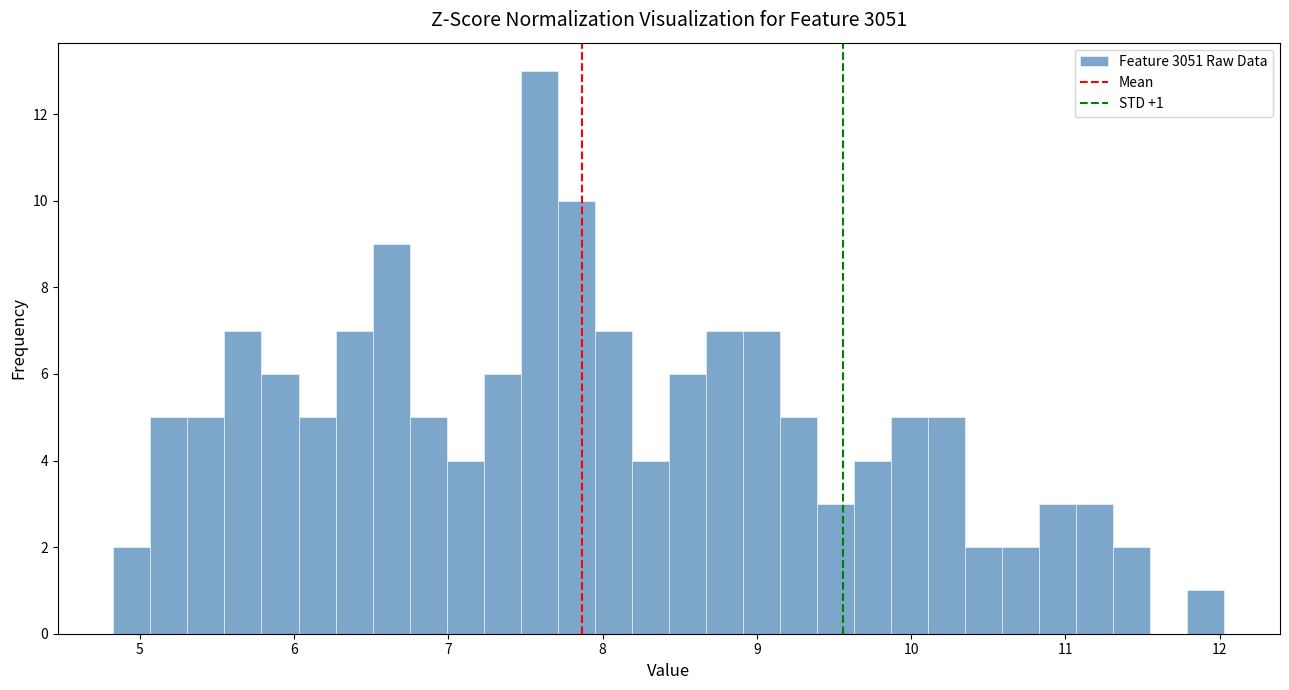

Read against the x-axis, roughly where is the centre of the tallest bar?

7.6